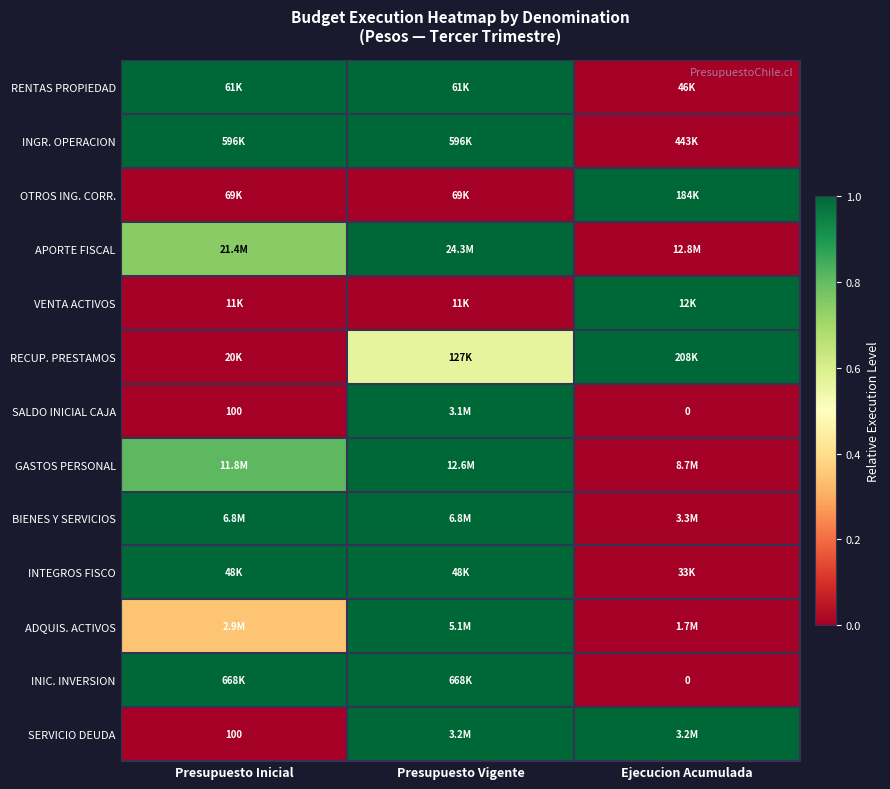

What is the approximate value of RENTAS PROPIEDAD at Presupuesto Vigente?

1.0